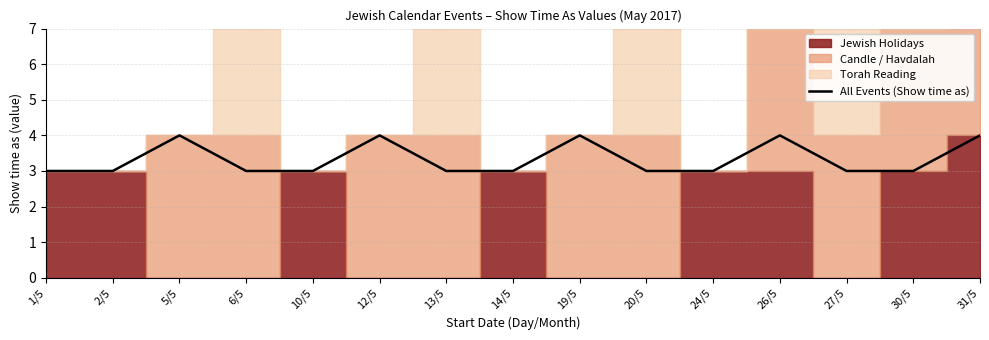

Read the value at 12/5.

4